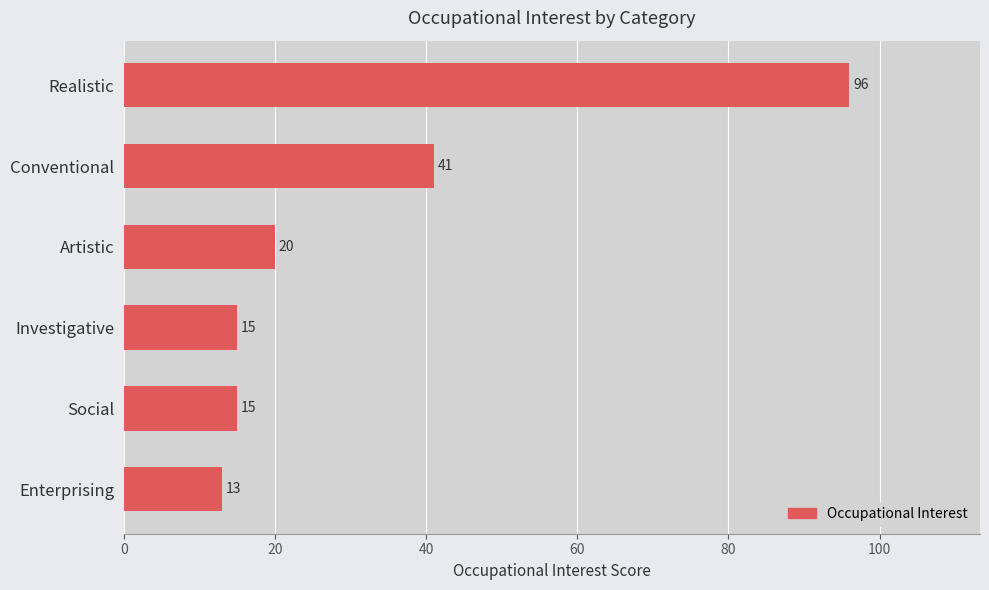

Between Conventional and Enterprising, which is larger?

Conventional